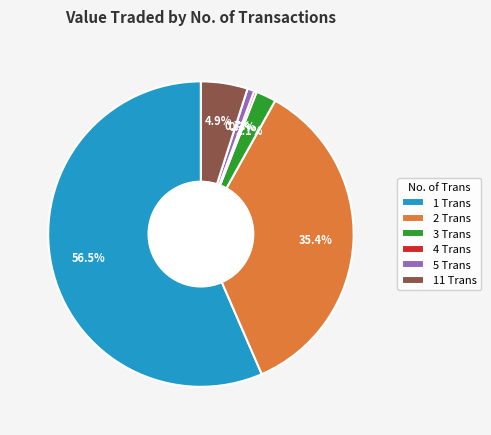

What portion of the pie excludes 5 Trans?

99.3%